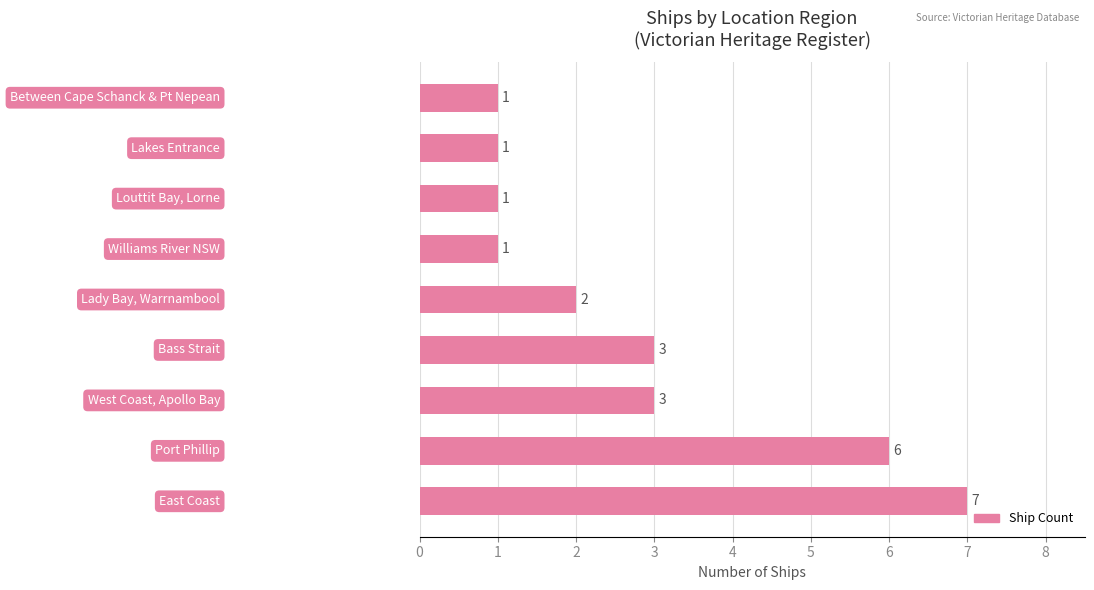

Reading bottom to top, what are all the values shown in this chart?

7	6	3	3	2	1	1	1	1